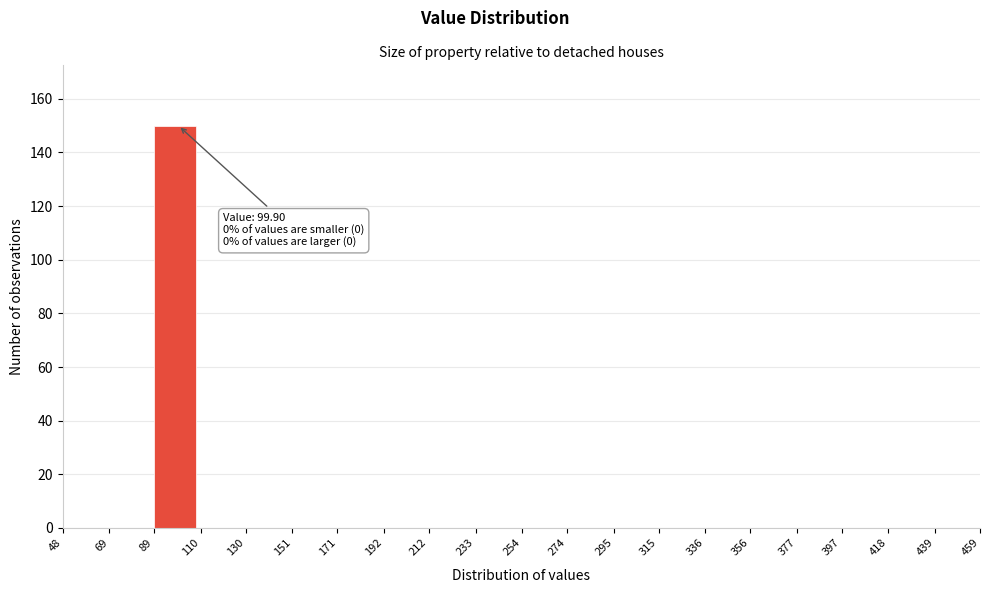

Over which range of the x-axis is the bar tallest?

89 to 110